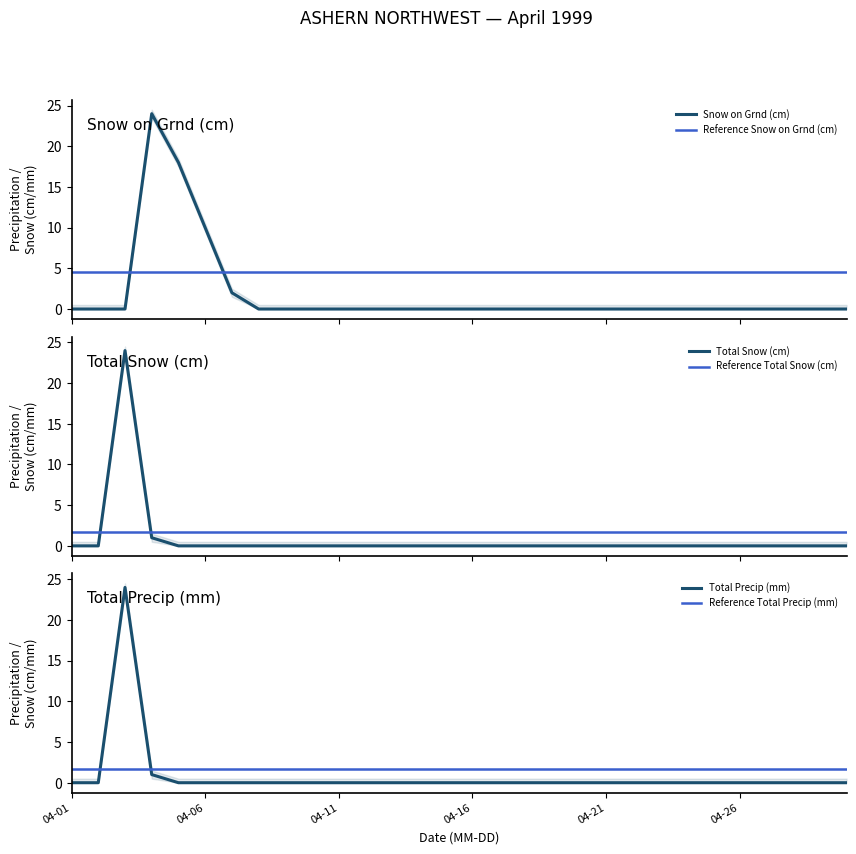

What is the difference between the highest and lowest values at 1999-04-05?

18